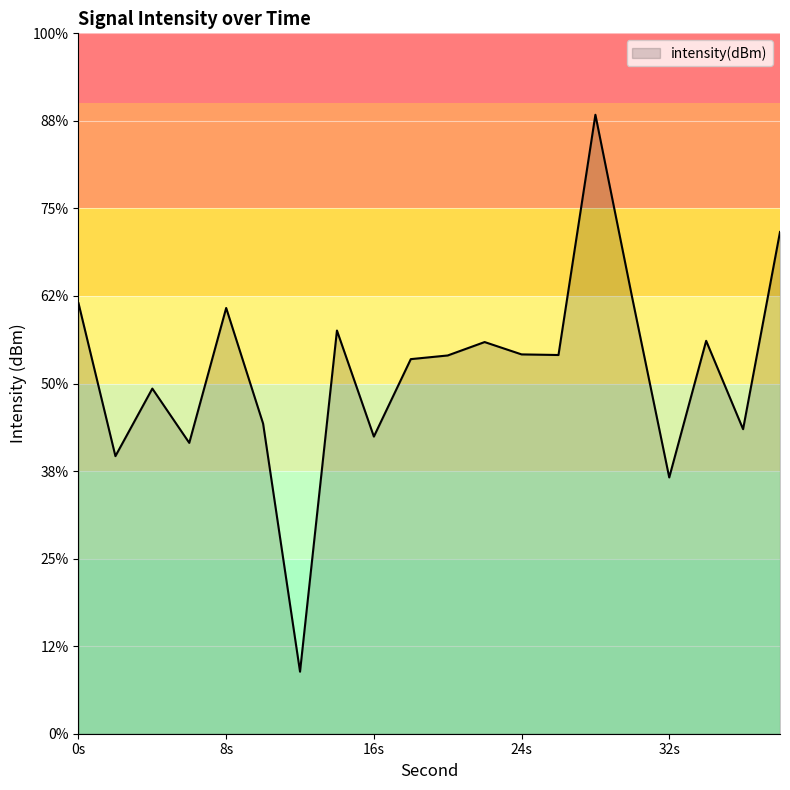

What is the average value?

-129.3